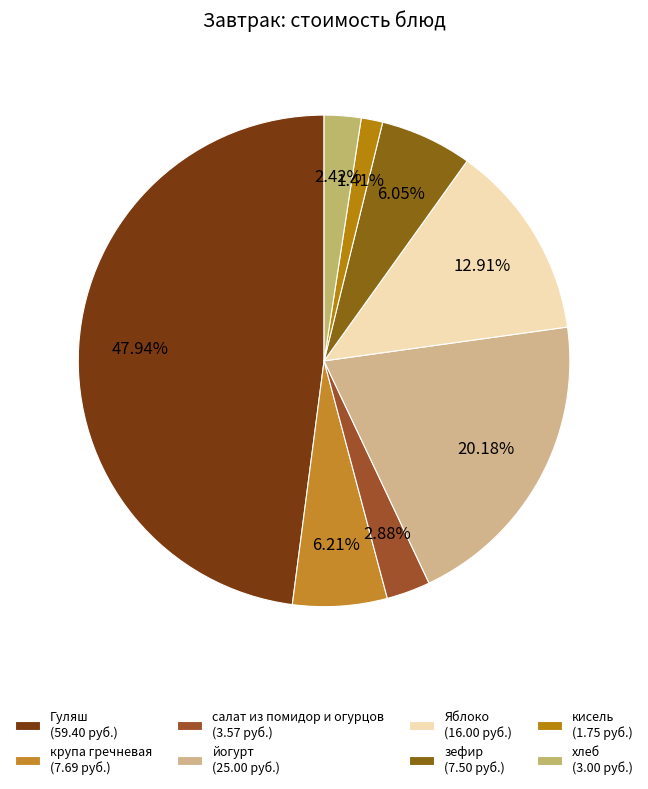

What percentage is the йогурт slice, to the nearest percent?

20%